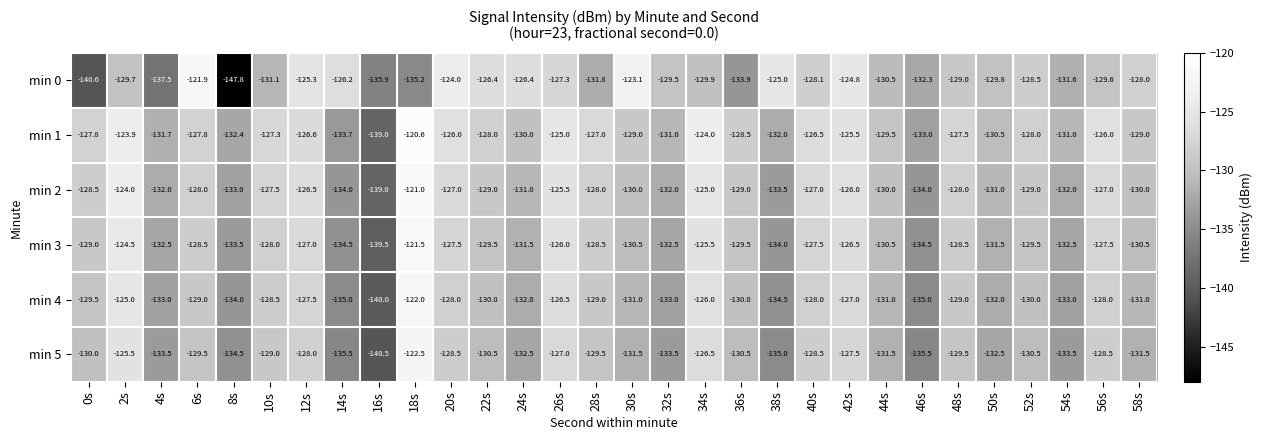

True or false: min 3 has a value of -128.5 at 28s.

True